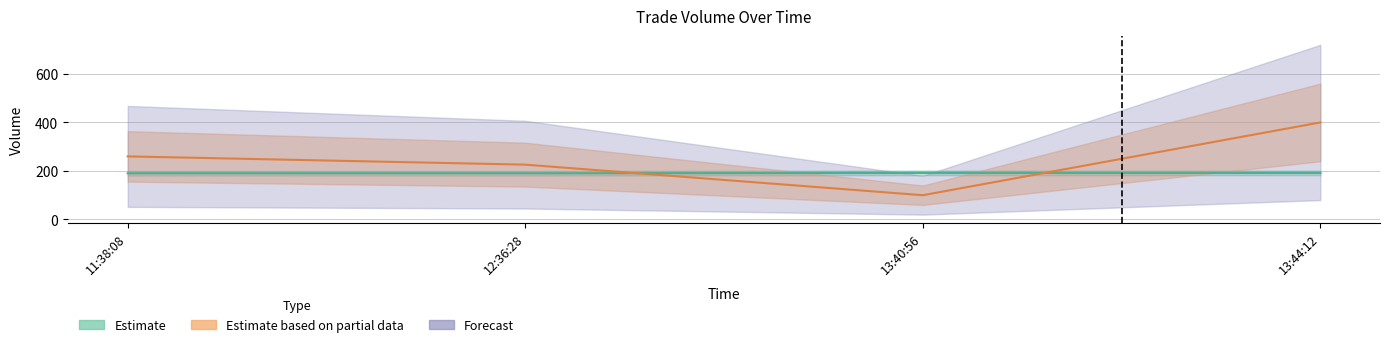

Rank the categories by value from lowest to highest.

13:40:56, 12:36:28, 11:38:08, 13:44:12